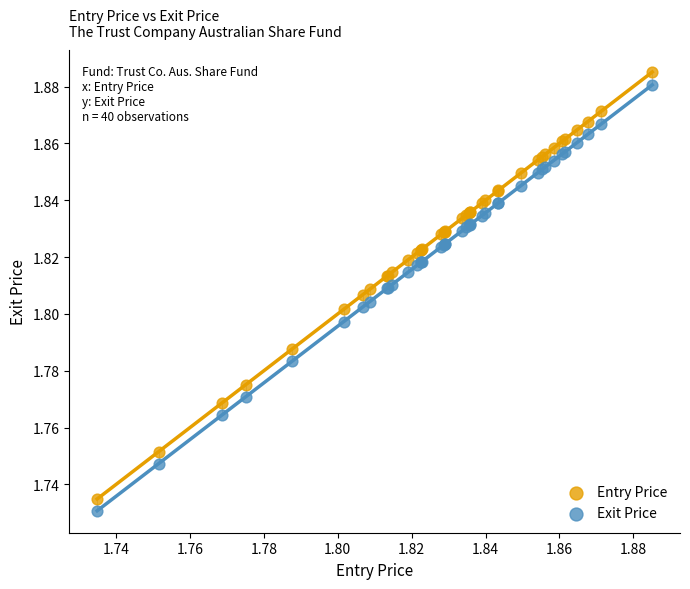

Which series has the largest Y range (max minus min)?

Entry Price